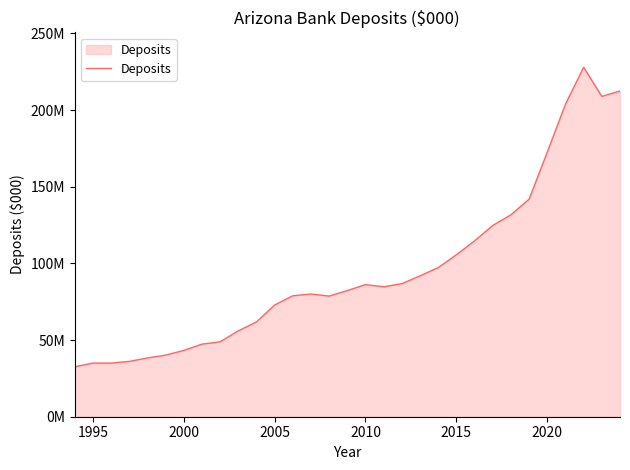

Does the chart have visible grid lines?

No